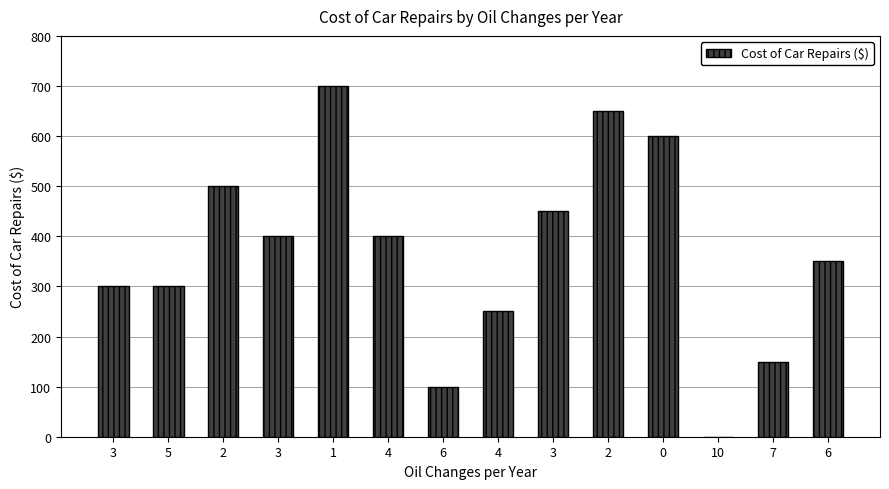

What is the value of the 1st bar from the left?

300